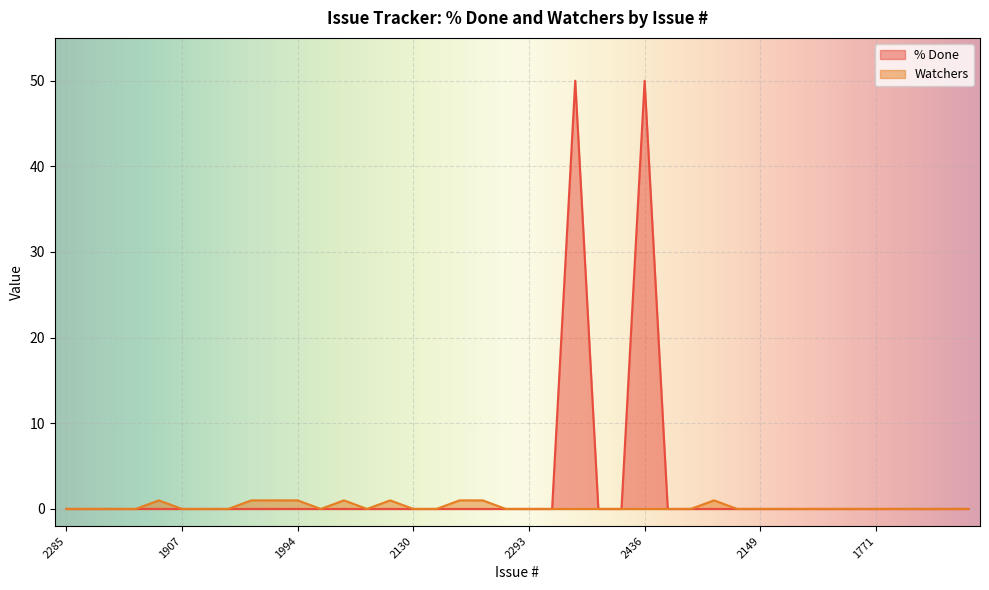

What is the value of the % Done point at the 26th from the left?

50